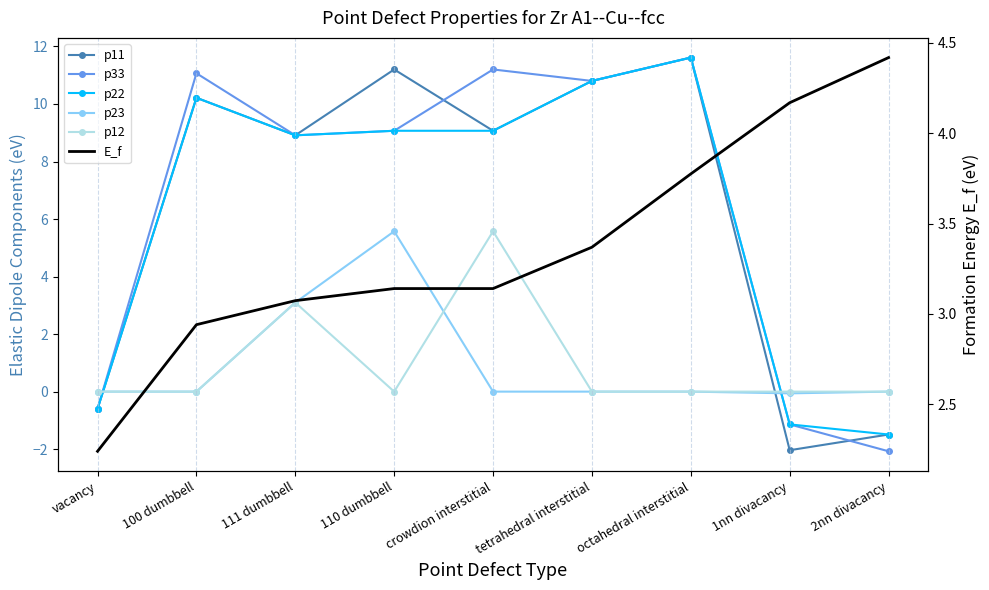

What is the sum of the p22 values at crowdion interstitial and octahedral interstitial?

20.7